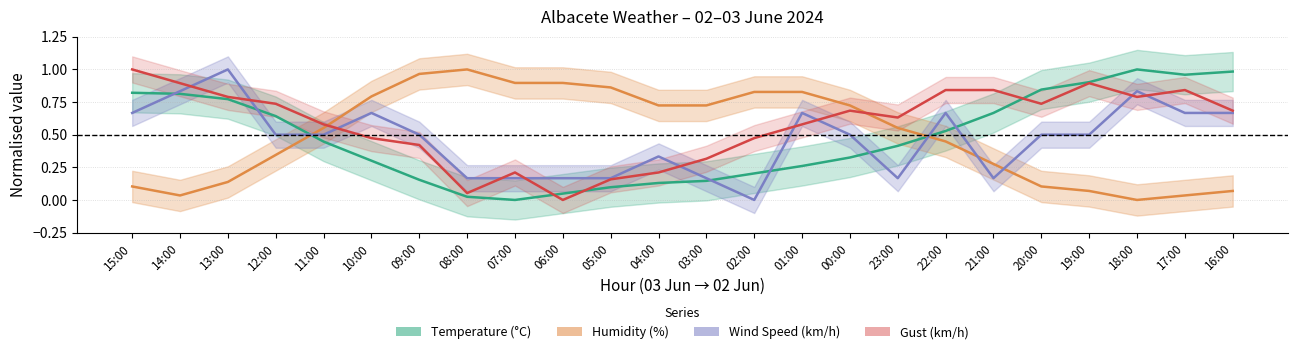

What are all the series names shown in the legend?

Temperature, Humidity, Wind Speed, Gust